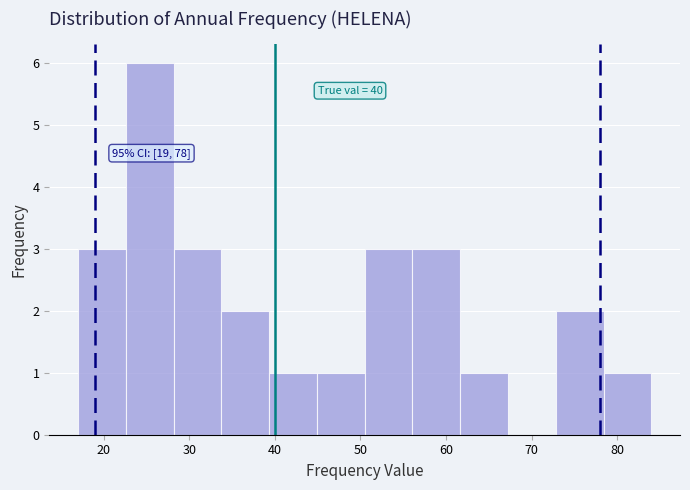

Over which range of the x-axis is the bar tallest?

23 to 28